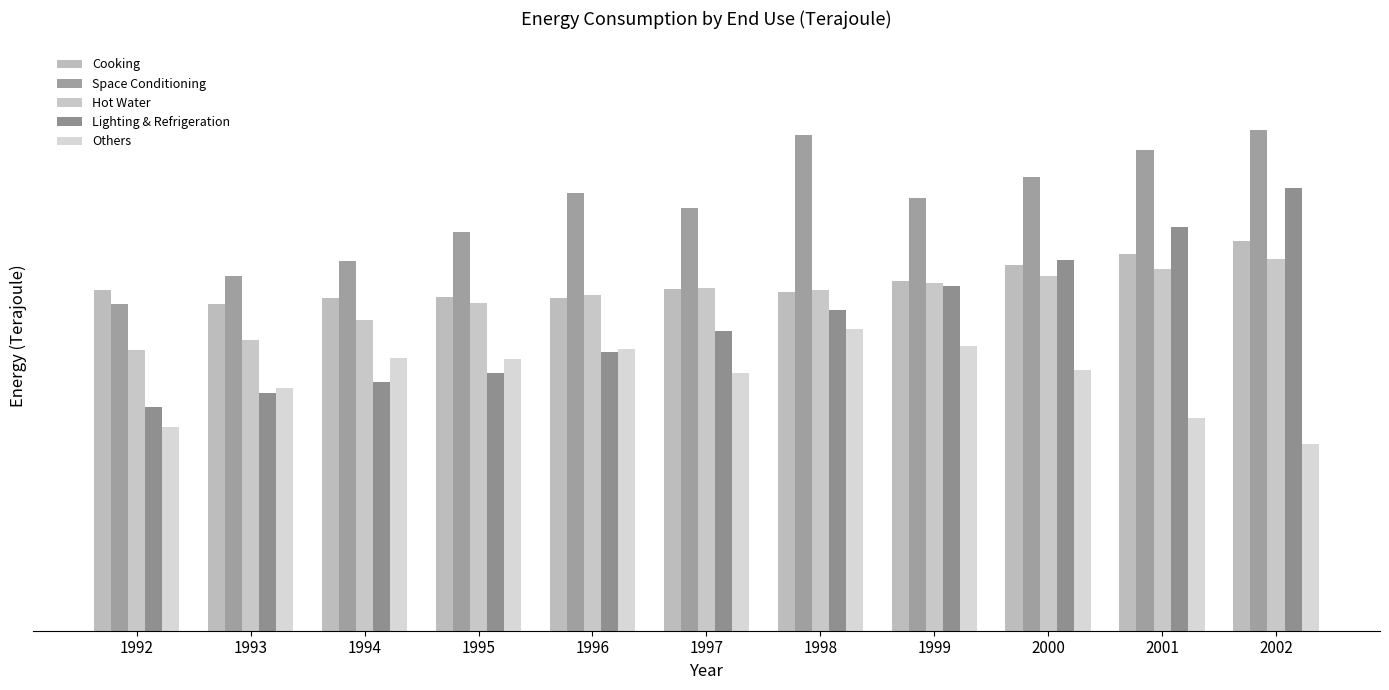

What is the sum of the Space Conditioning values at 1997 and 1998?

11692